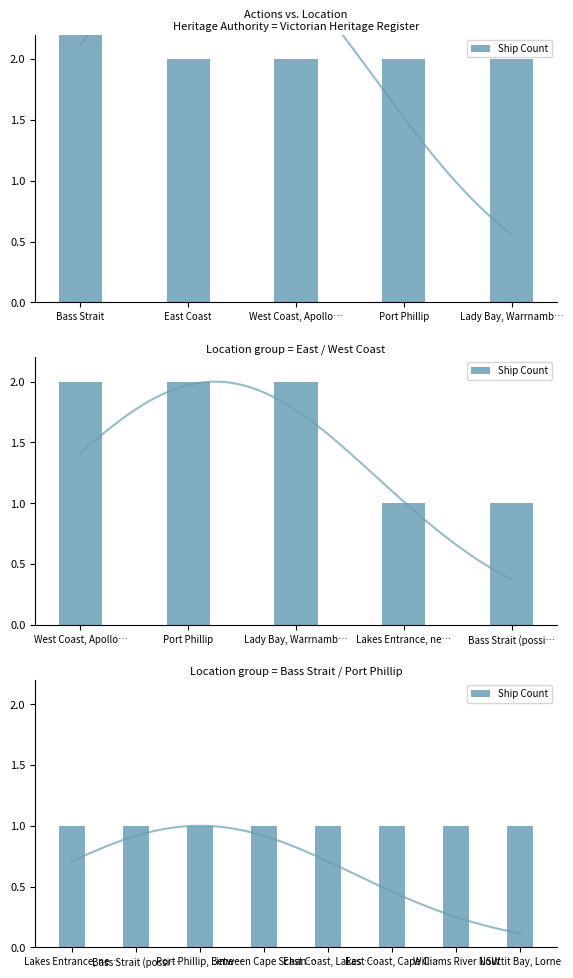

Rank the categories by value from lowest to highest.

Lakes Entrance, near the bar, Bass Strait (possible location), Port Phillip, Lime Channel, near Rye, Between Cape Schanck and Point Nepean, East Coast, Lakes Entrance, East Coast, Cape Conran, Beware Reef, Williams River NSW, Louttit Bay, Lorne, East Coast, West Coast, Apollo Bay, Port Phillip, Lady Bay, Warrnambool, Bass Strait